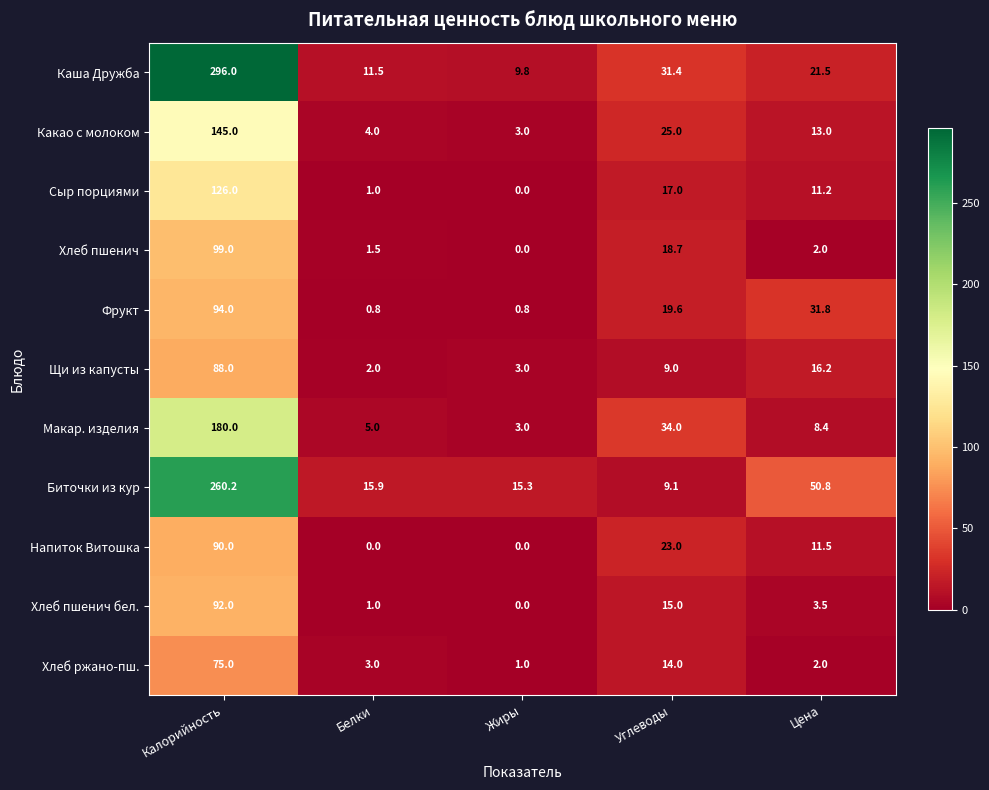

What is the difference between the Хлеб пшенич values at Цена and Калорийность?

97.0